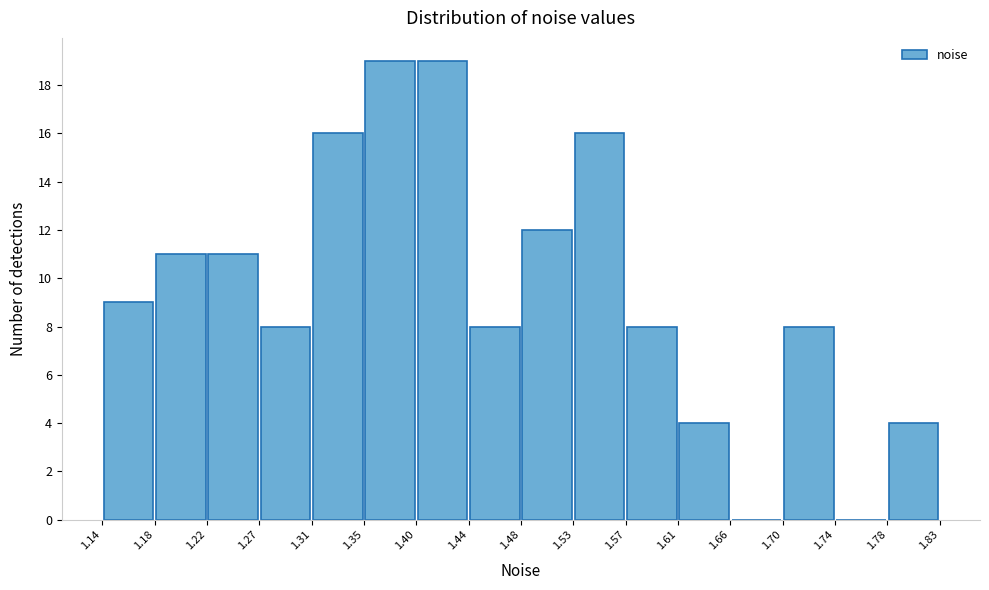

Reading left to right, list every bar in this chart as the range it spans on the x-axis followed by its height. The values are not printed on the chart, so give them approximately, as read against the axis.

1.14 to 1.18: 9
1.18 to 1.22: 11
1.22 to 1.27: 11
1.27 to 1.31: 8
1.31 to 1.35: 16
1.35 to 1.40: 19
1.40 to 1.44: 19
1.44 to 1.48: 8
1.48 to 1.53: 12
1.53 to 1.57: 16
1.57 to 1.61: 8
1.61 to 1.66: 4
1.66 to 1.70: 0
1.70 to 1.74: 8
1.74 to 1.78: 0
1.78 to 1.83: 4